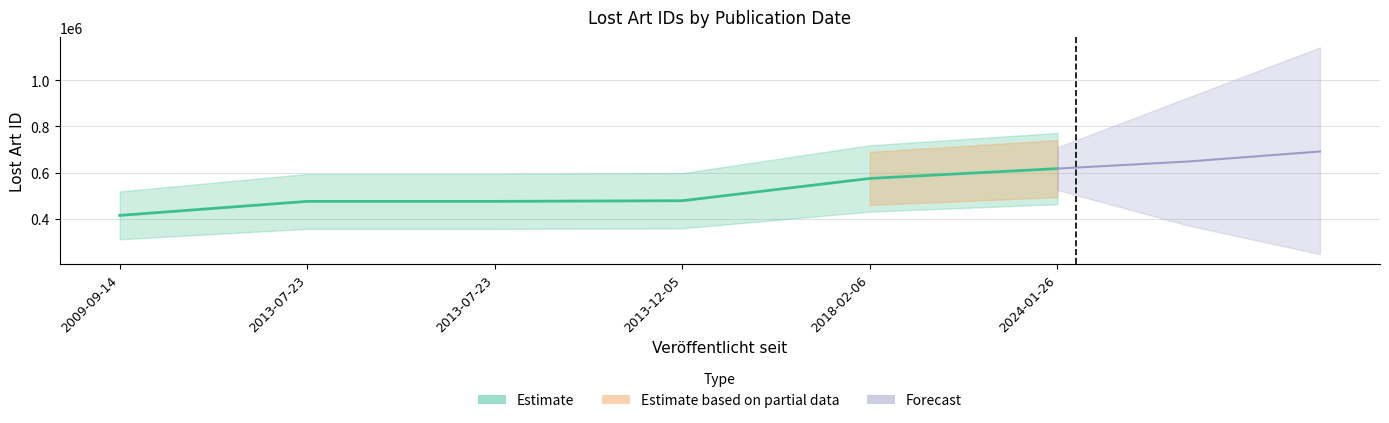

Which has a higher value, 2018-02-06 or 2013-12-05?

2018-02-06